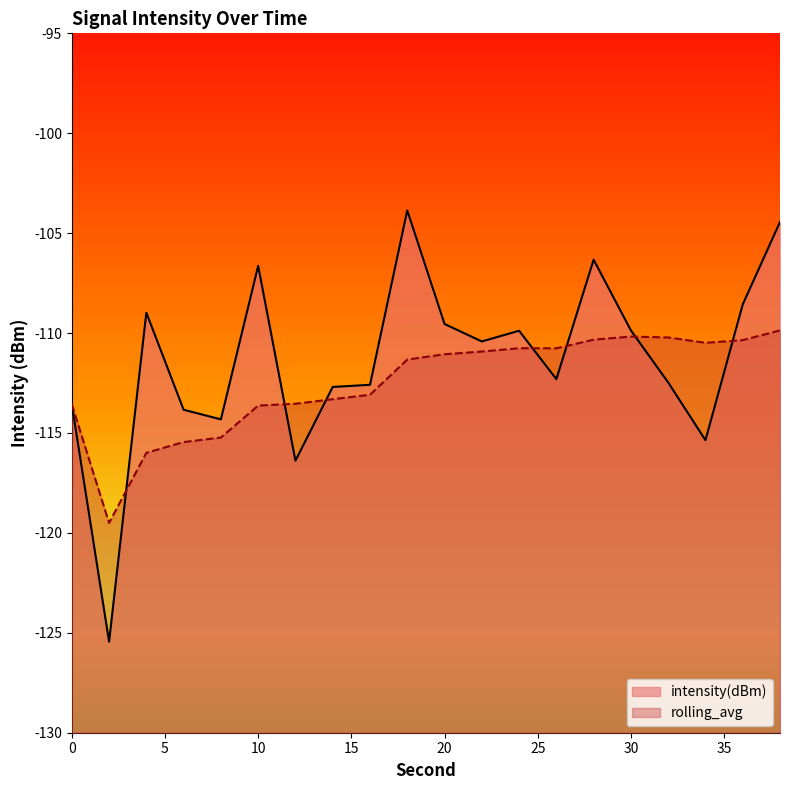

What is the average value of the rolling_avg series?

-112.5